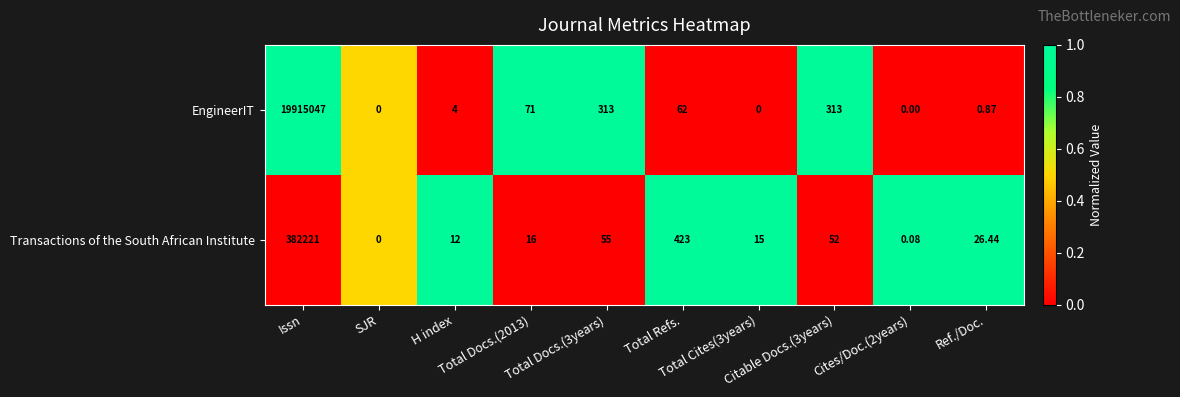

Rank the series by their average value, from highest to lowest.

EngineerIT, Transactions of the South African Institute